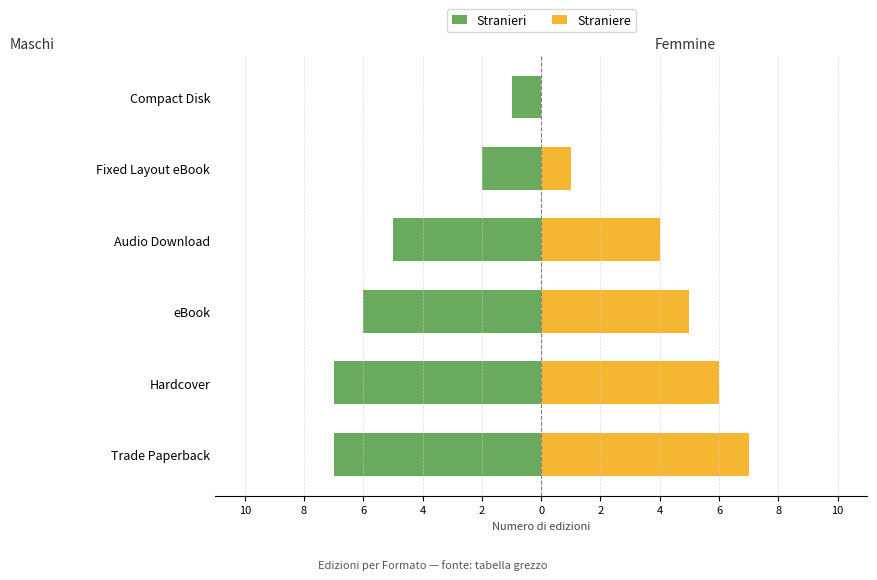

What is the total value across all series at Compact Disk?

-1